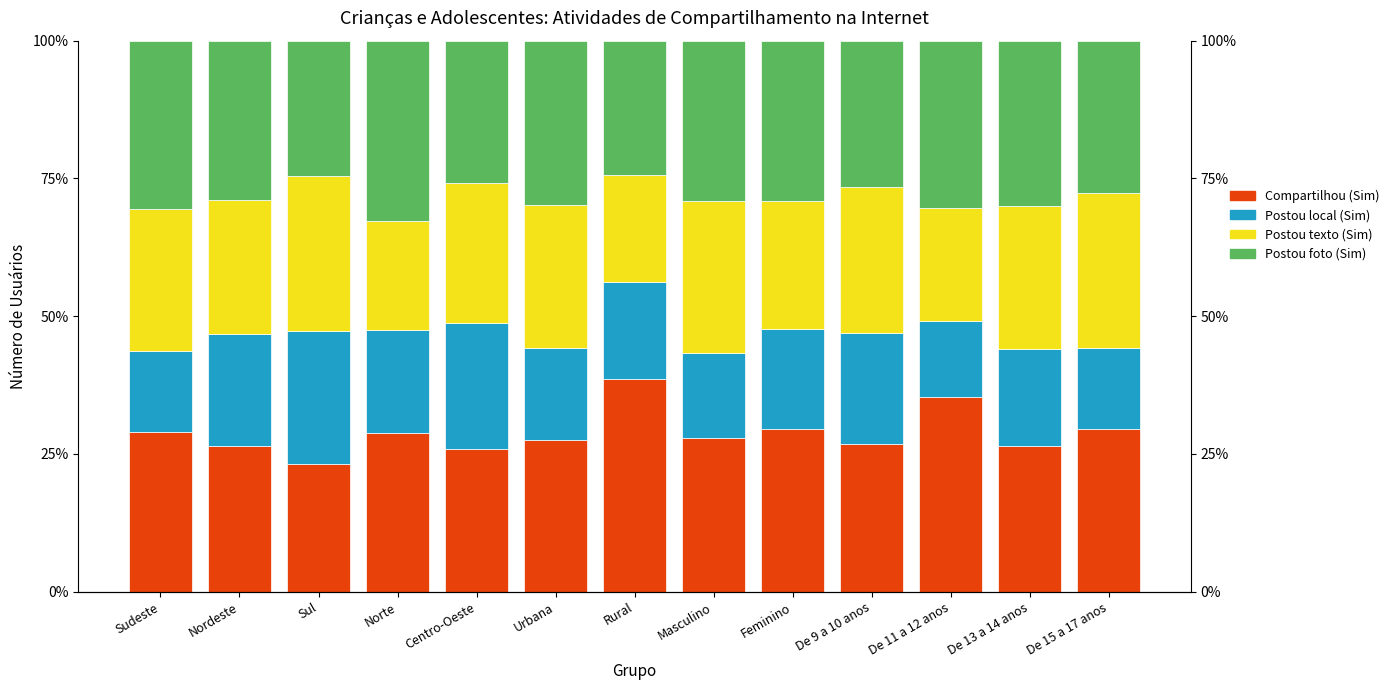

Is it true that Postou texto (Sim) equals 0.4 at Nordeste?

False